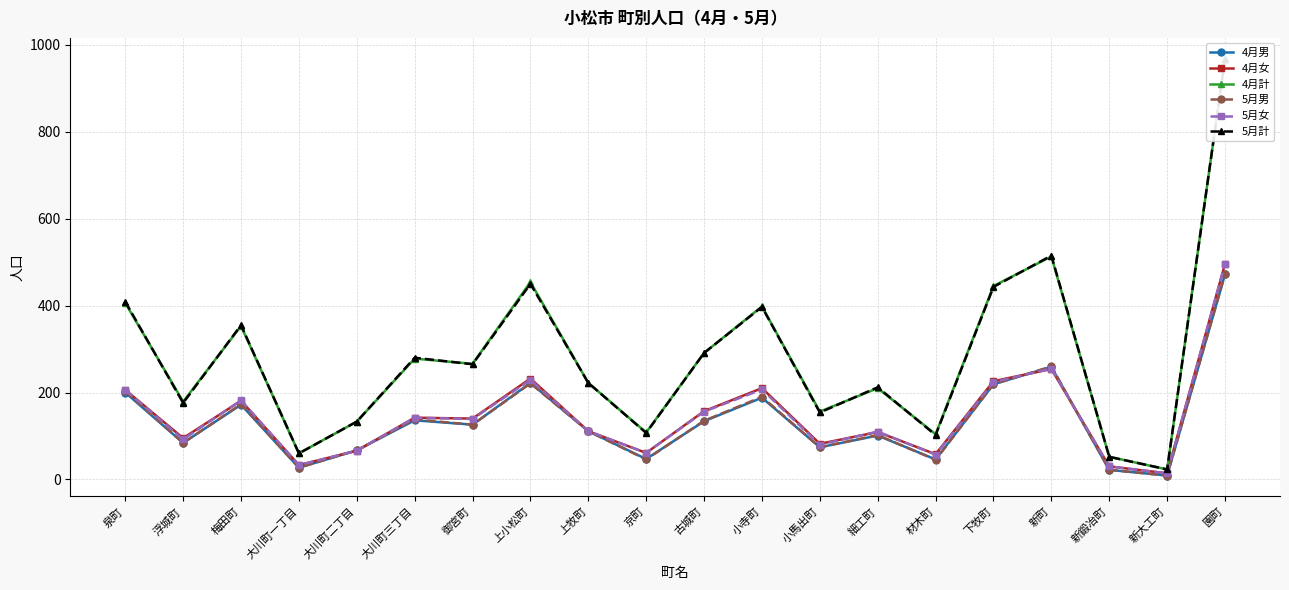

Is it true that 5月計 equals 1741 at 園町?

False